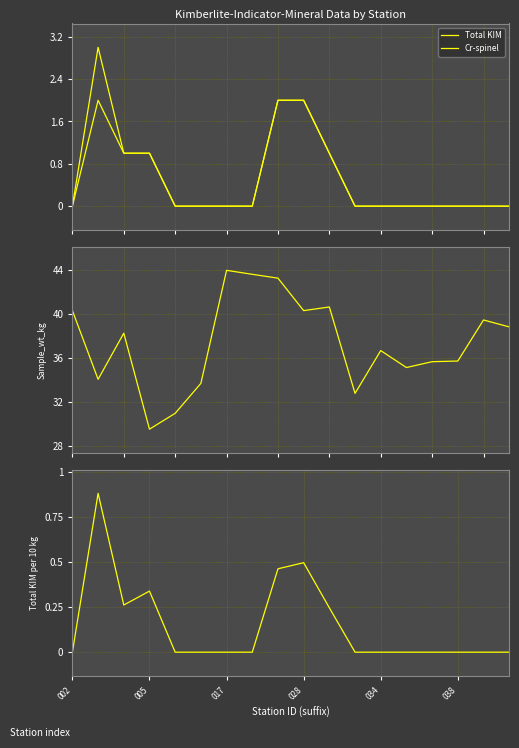

What is the label of the 18th point from the right?

002